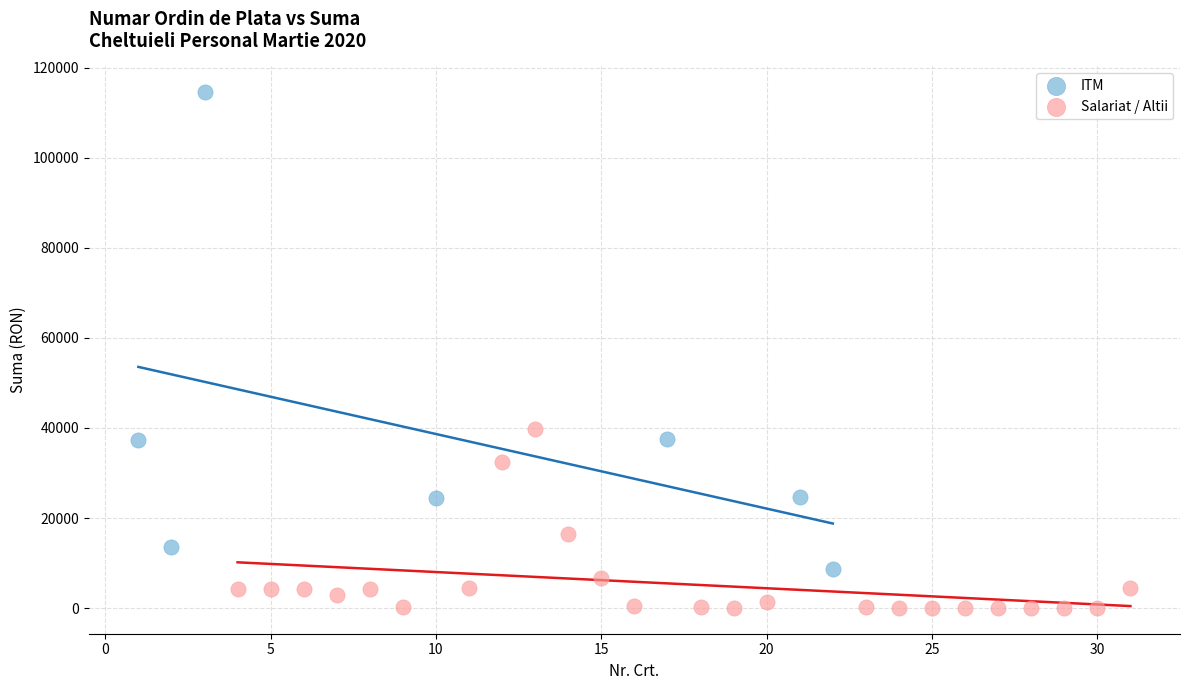

Which series reaches the maximum Y coordinate?

ITM